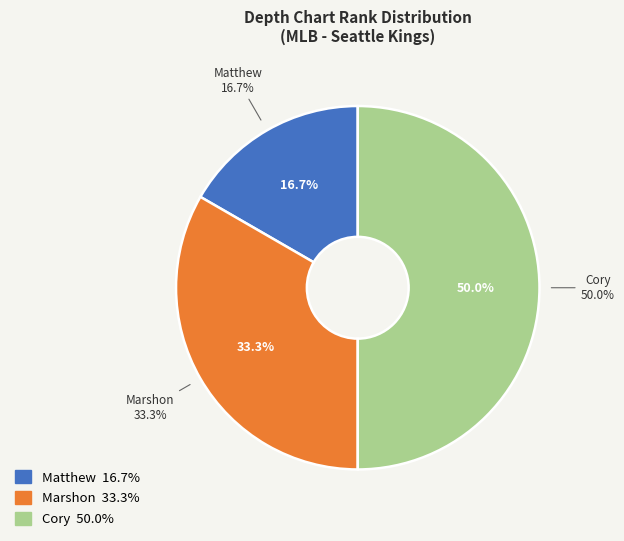

Which slice is the largest?

Cory